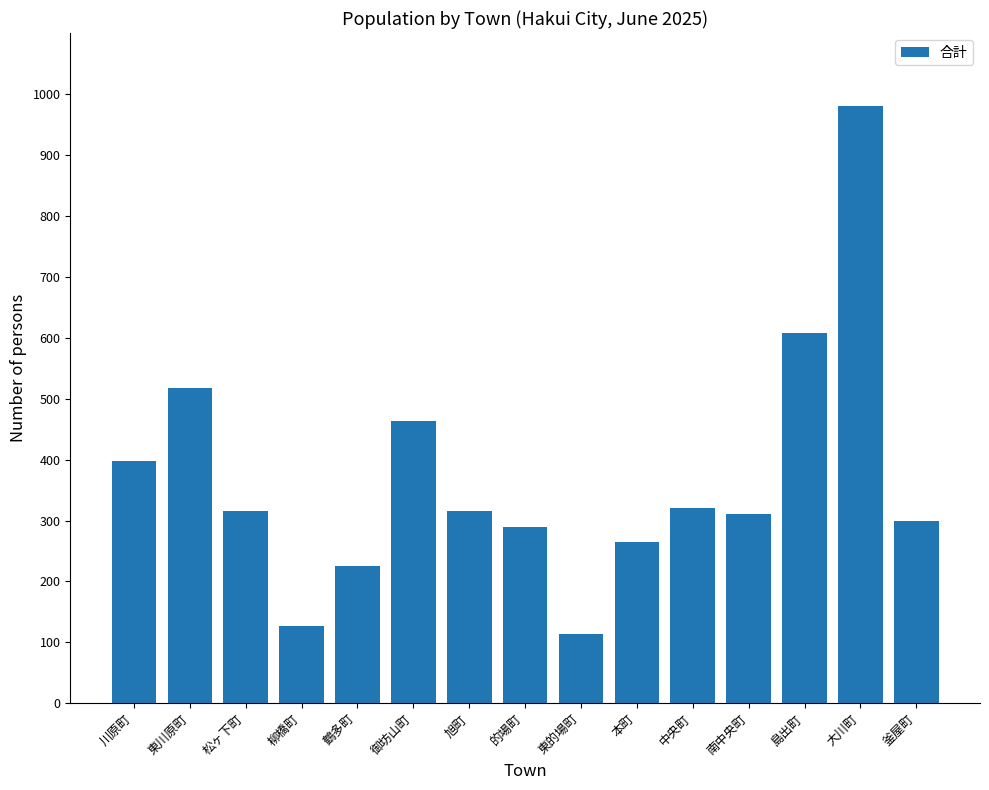

What is the label of the 13th bar from the left?

島出町